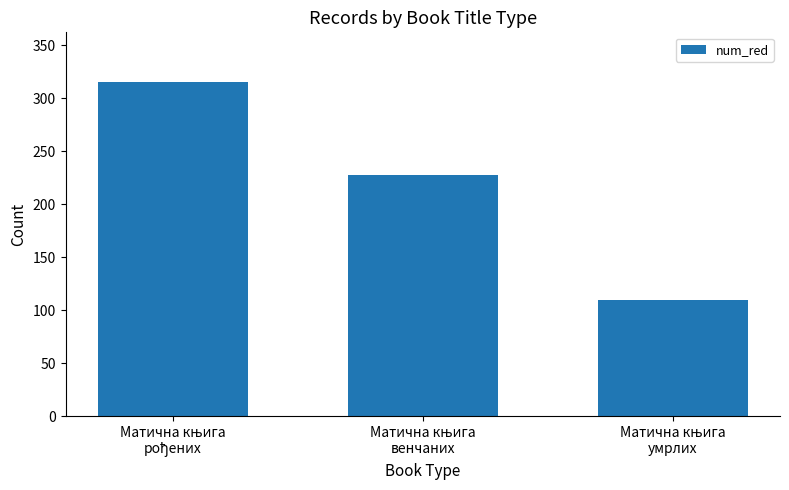

What is the value of the 1st bar from the left?

315